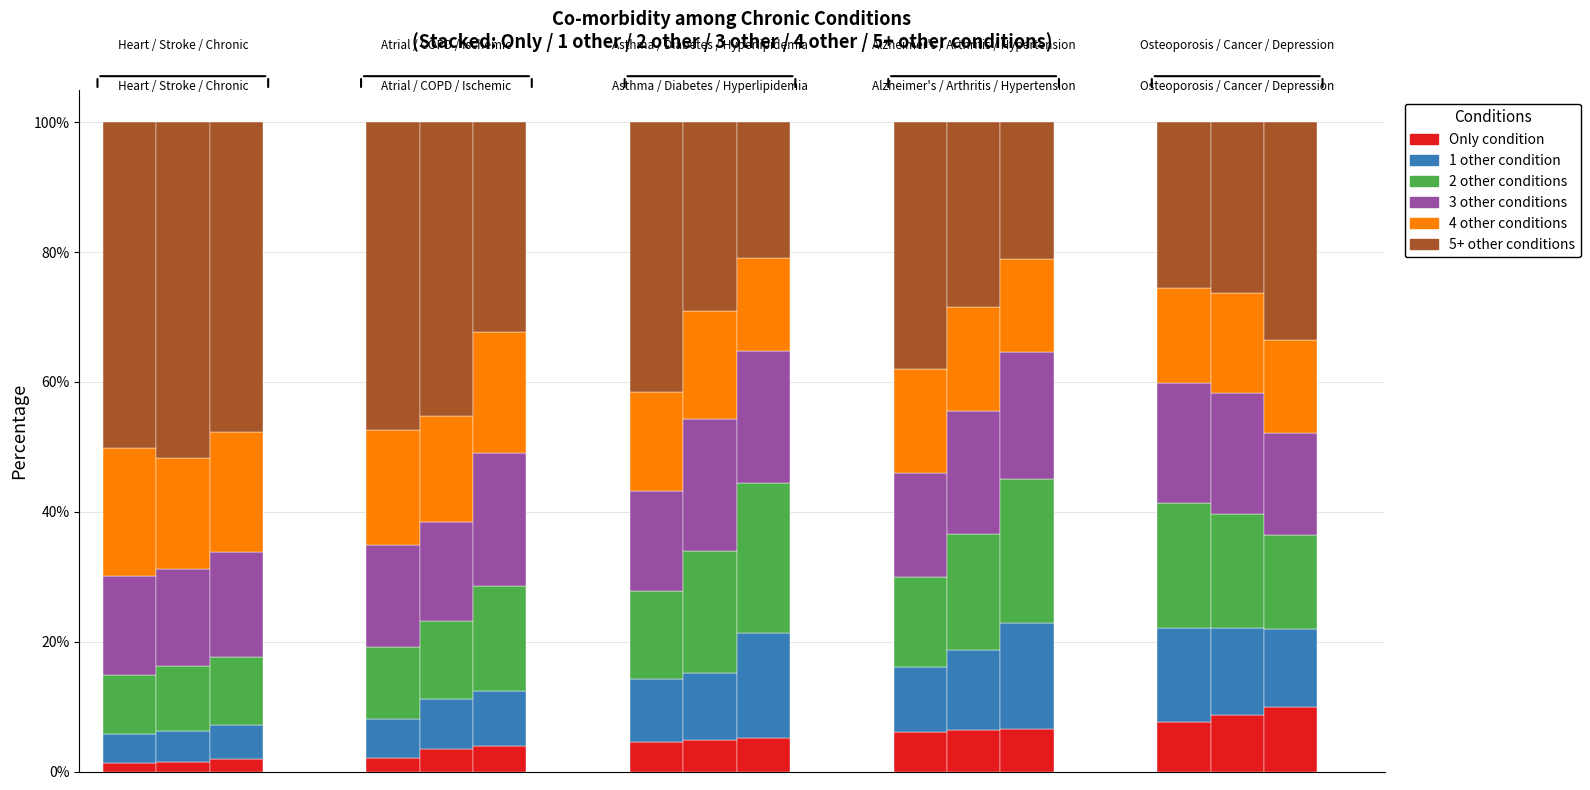

What is the approximate value of 5+ other conditions at 2?

0.5